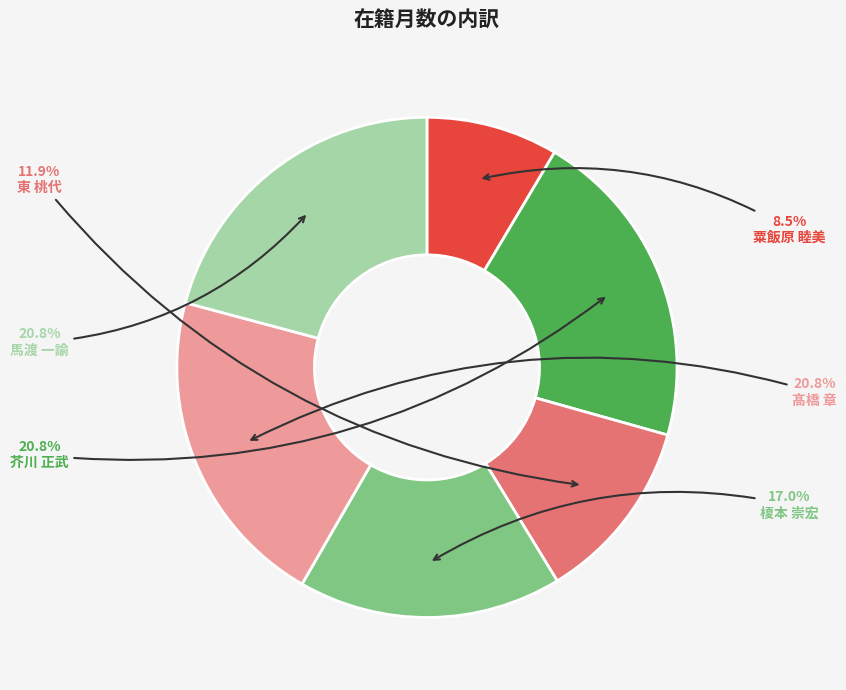

Is 榎本 崇宏 the majority of the pie?

No